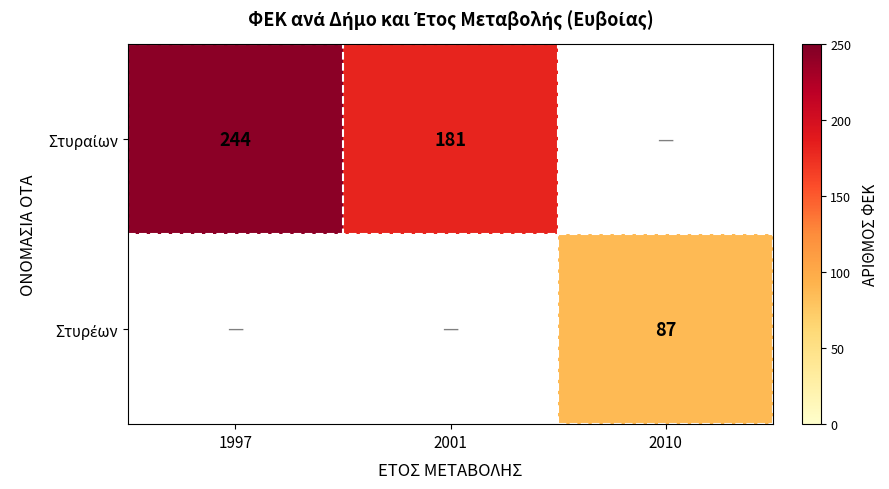

What is the highest value of the Στυραίων series?

244.0